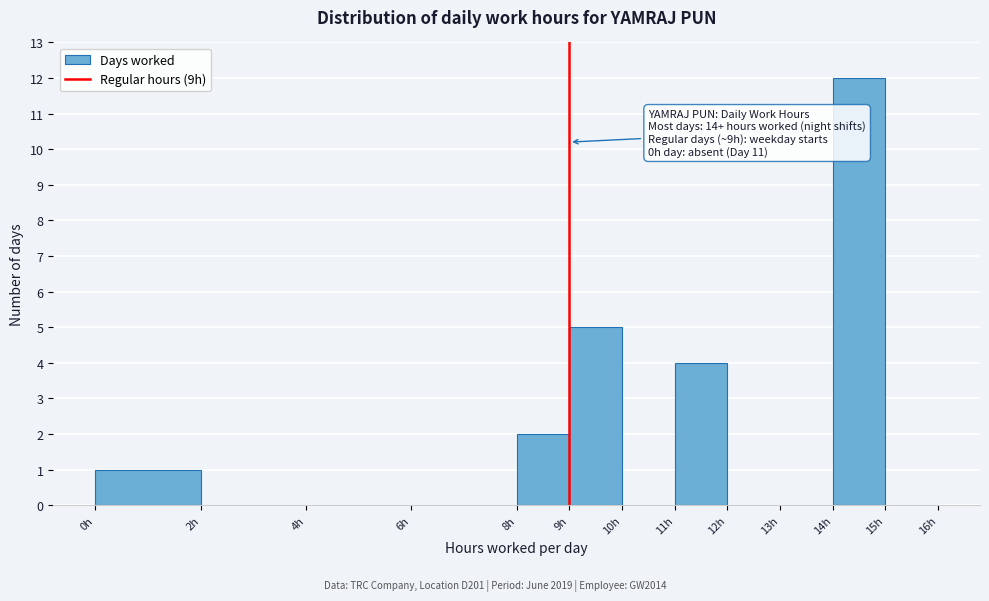

Which range on the x-axis has the tallest bar?

14 to 15